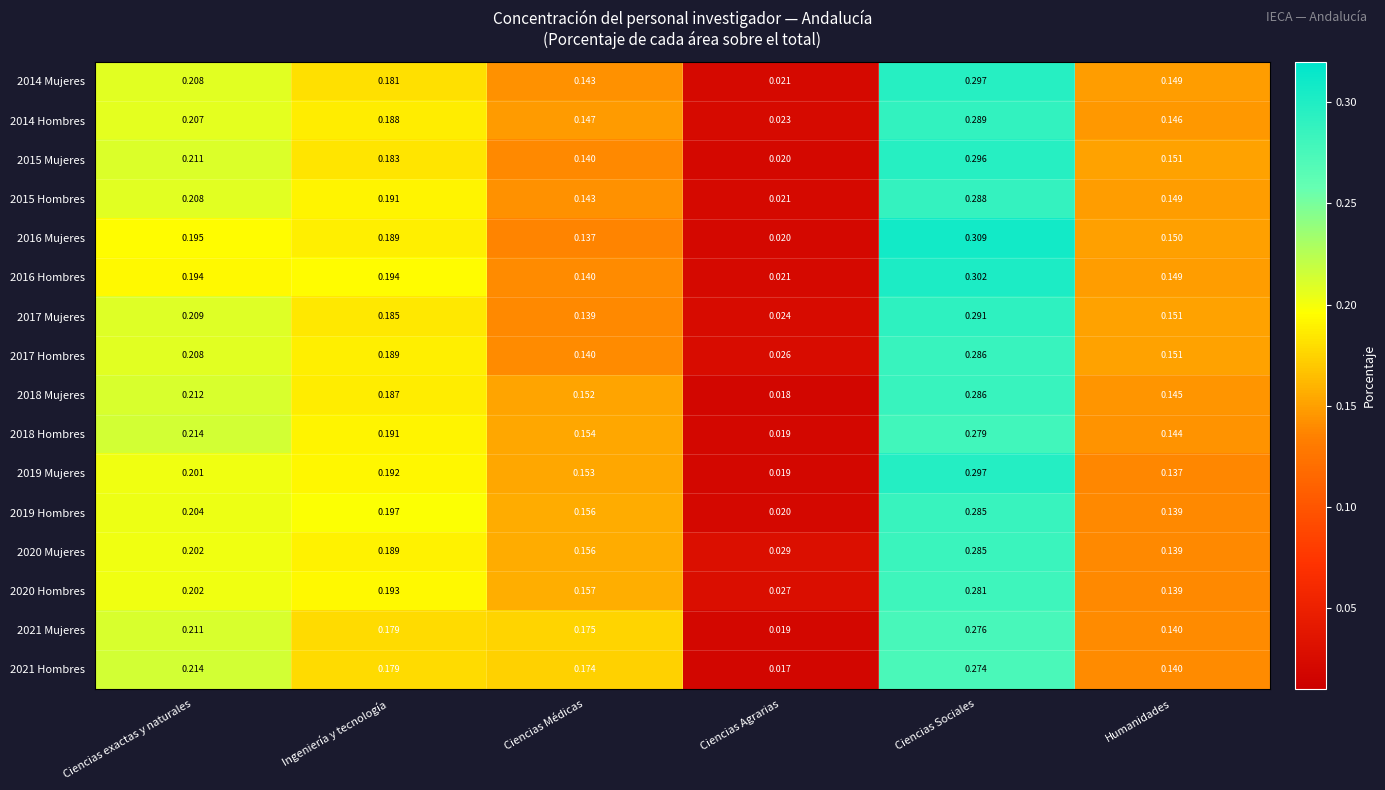

At which category does the chart reach its peak across all series?

Ciencias Sociales